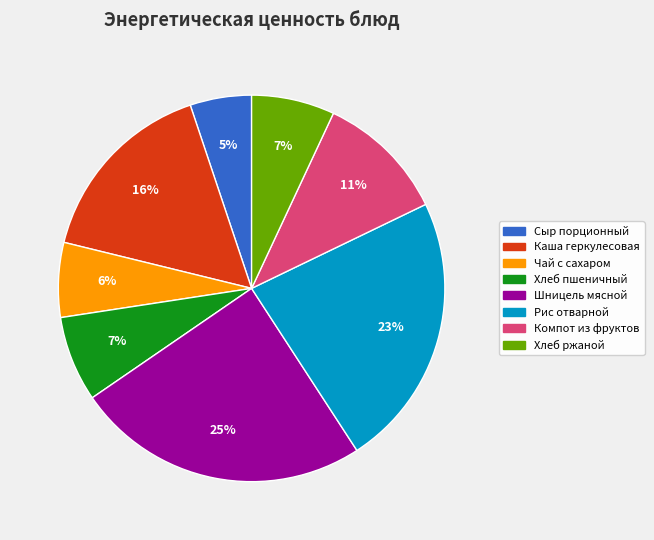

How many slices are in this pie chart?

8